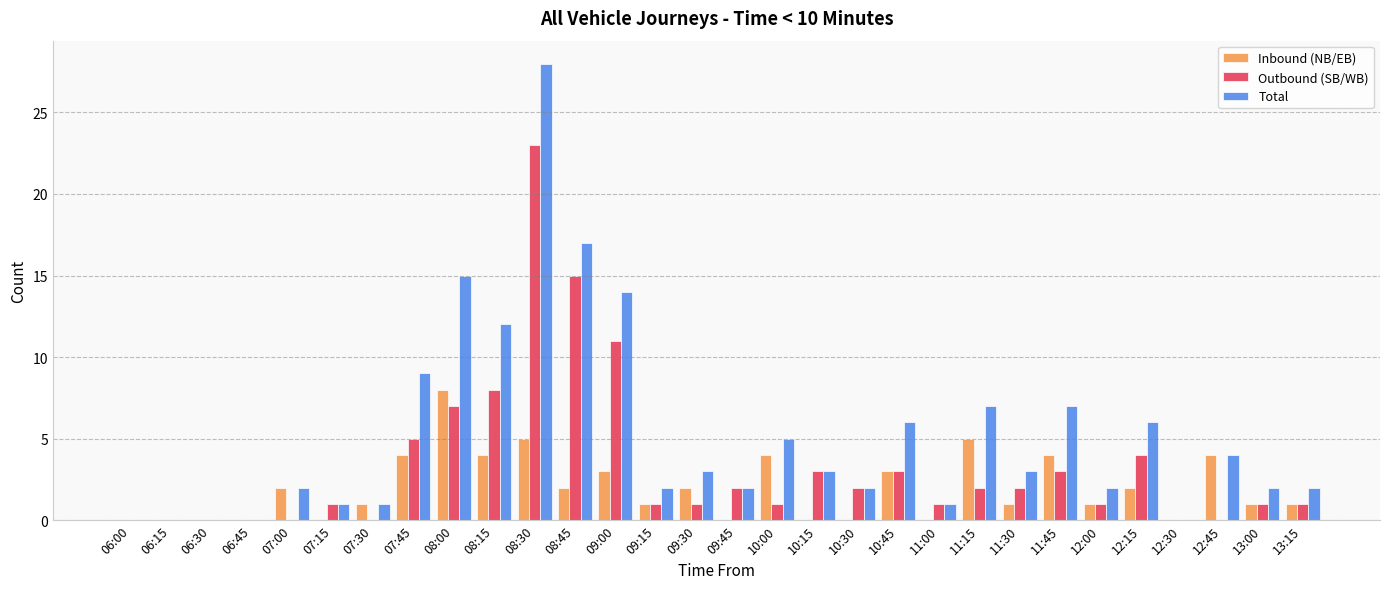

At which category is the sum across all series the highest?

08:30